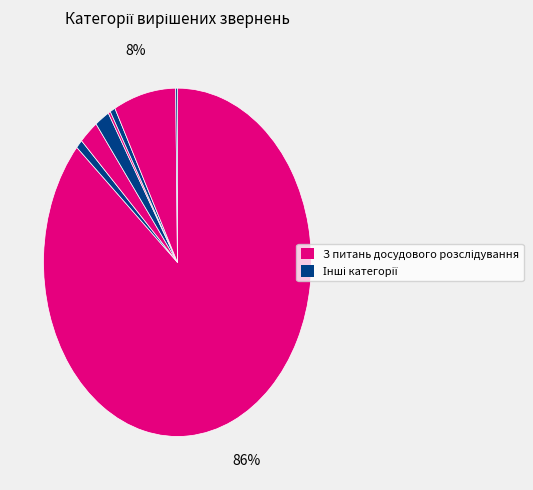

Is there a majority slice in this chart?

Yes